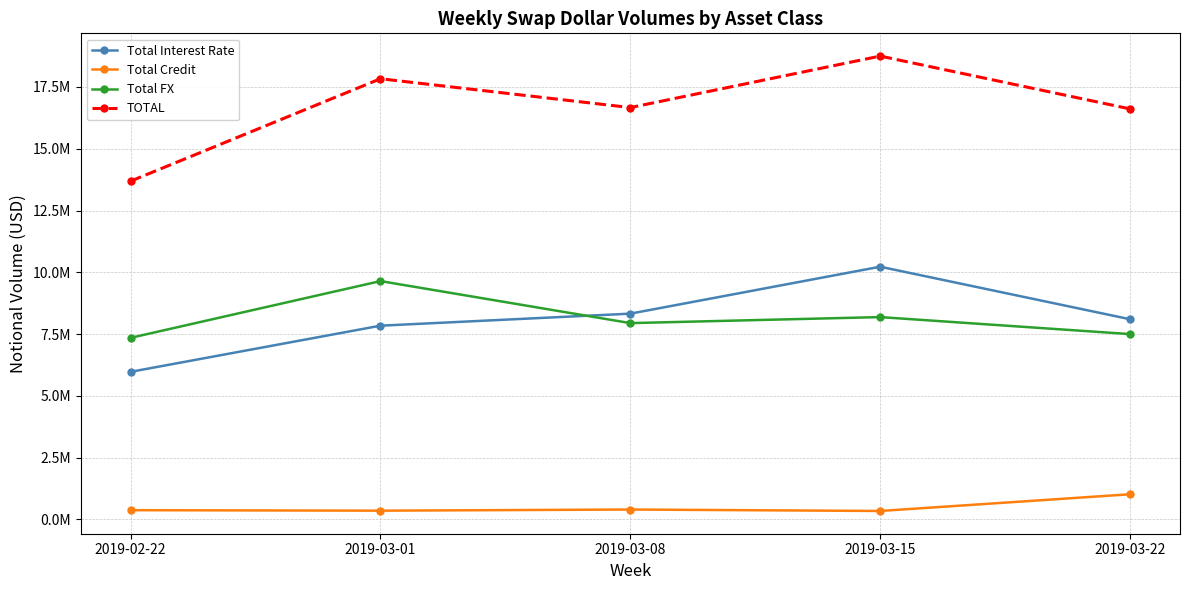

What is the total value across all series at 2019-03-01?

35666144